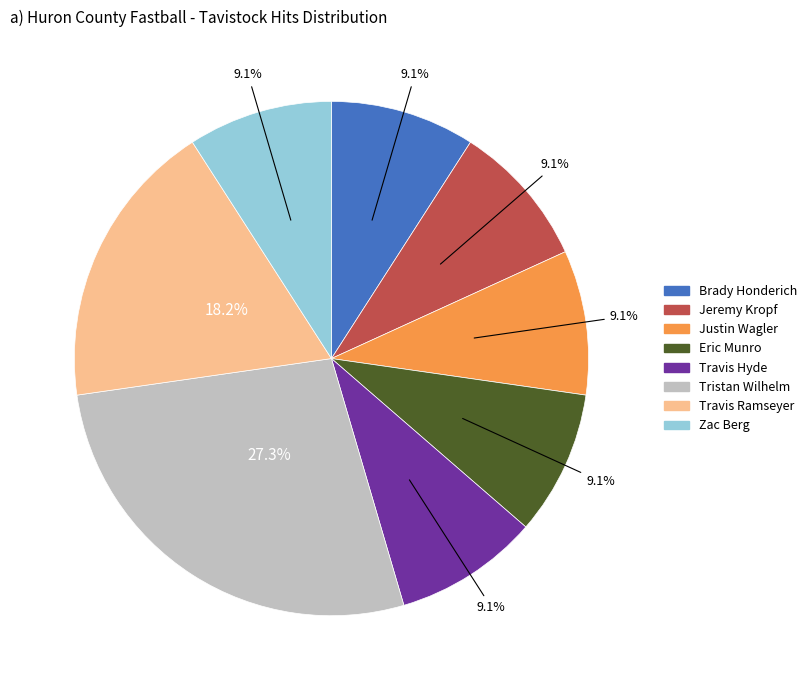

Is there any slice that represents more than half of the pie?

No